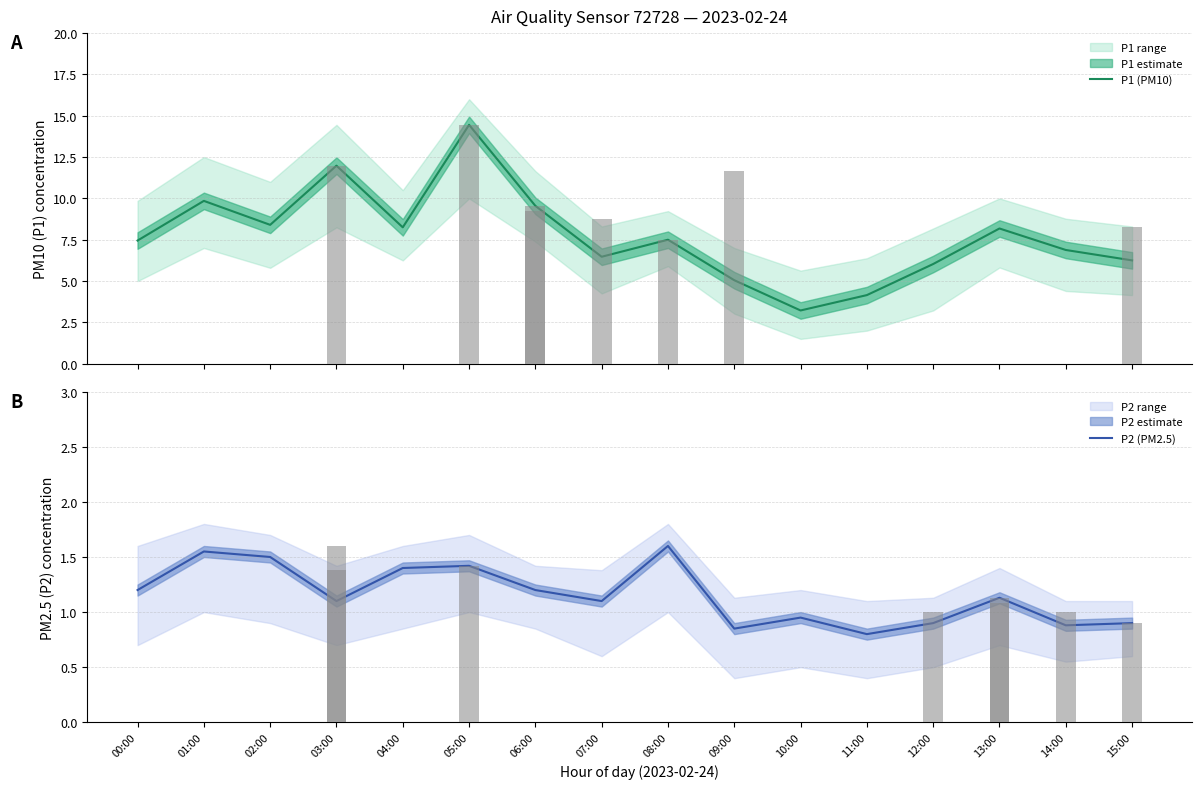

What are all the series names shown in the legend?

P1 (PM10), P2 (PM2.5)